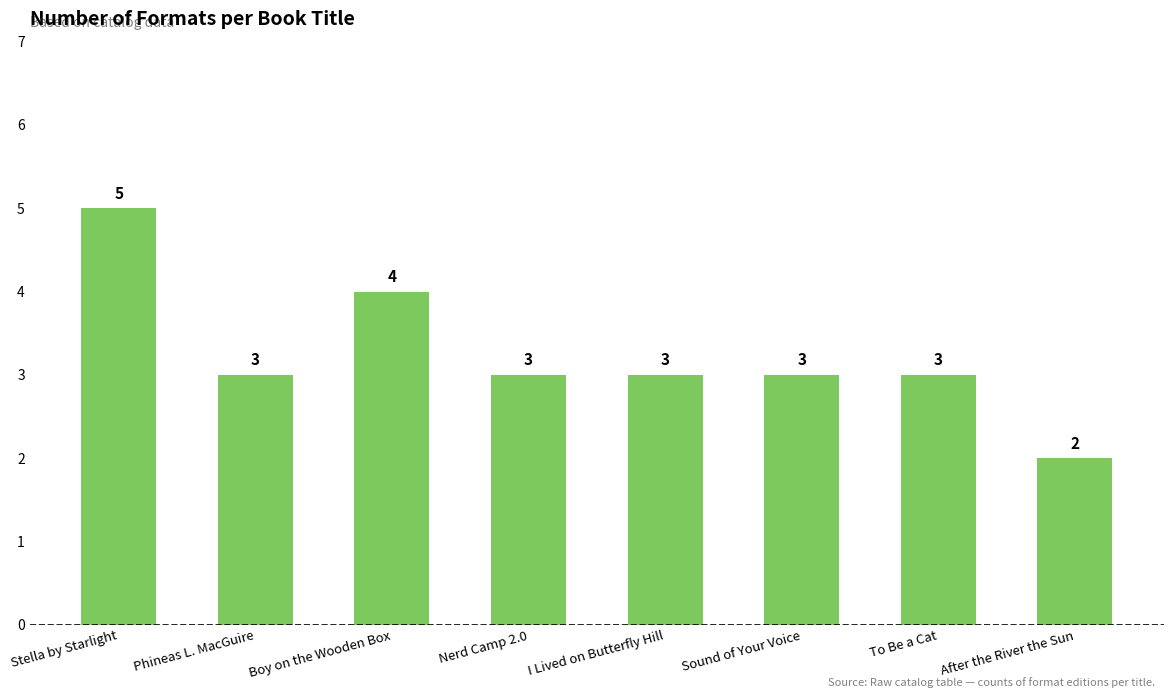

Which label corresponds to the smallest value in the chart?

After the River the Sun